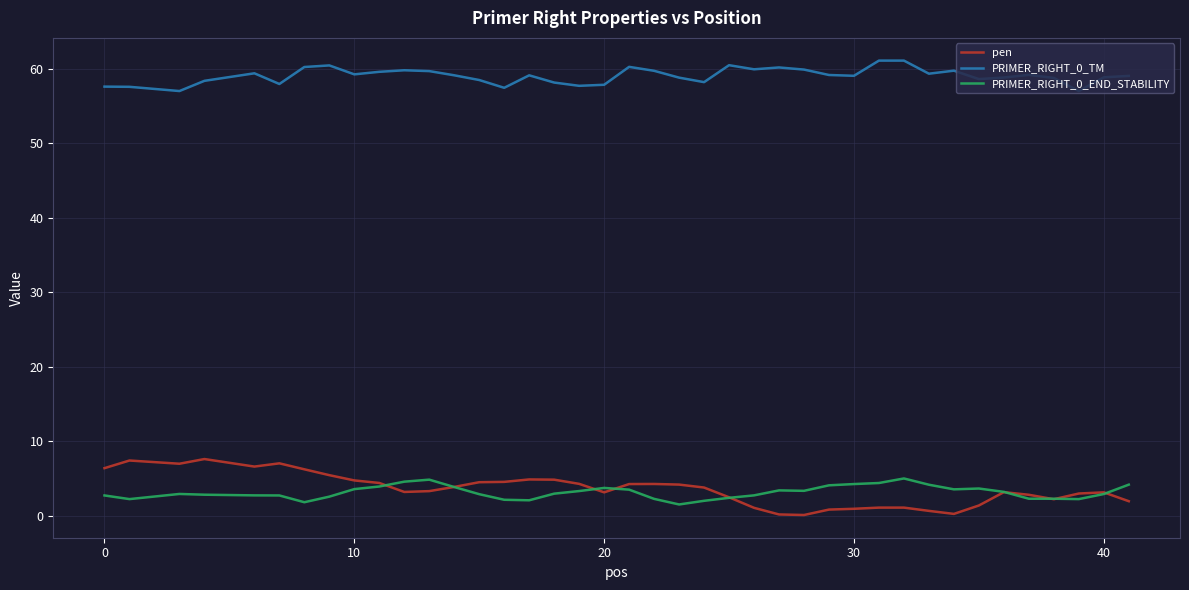

What is the highest value of the pen series?

7.6